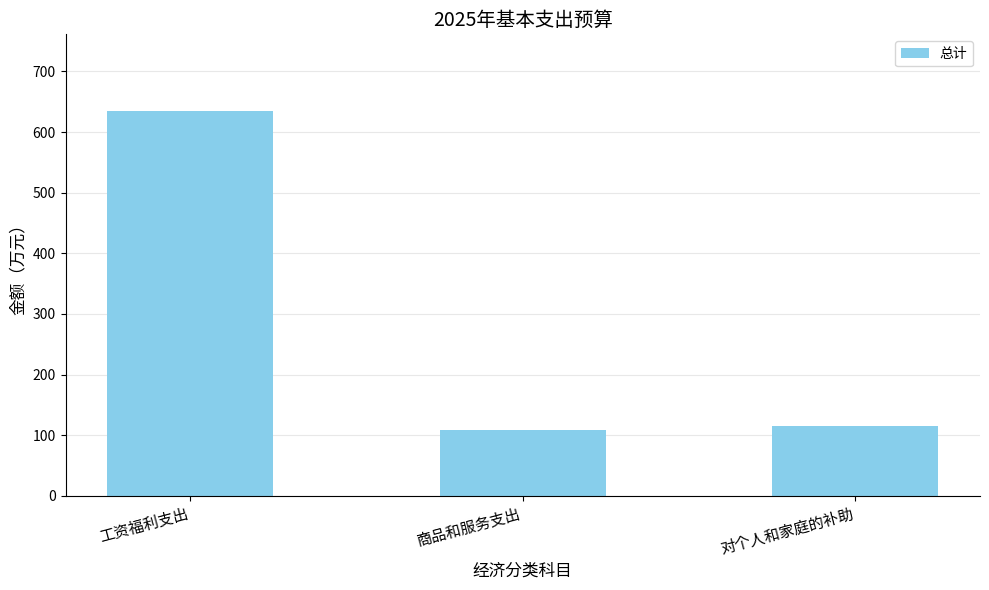

Between 工资福利支出 and 商品和服务支出, which is larger?

工资福利支出